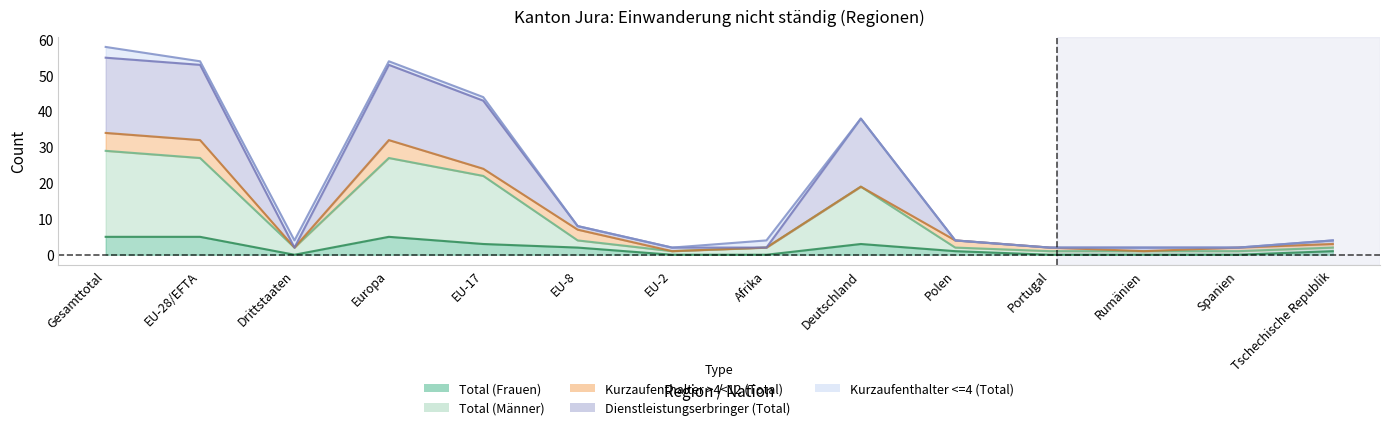

At how many categories does at least one series exceed 26?

5